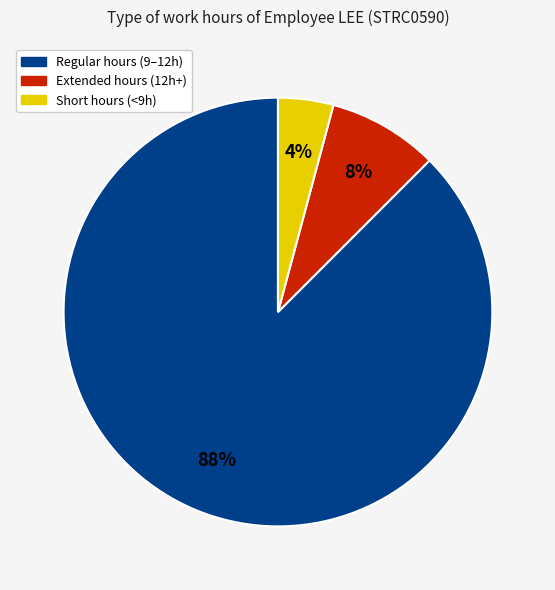

Does any single category account for the majority?

Yes